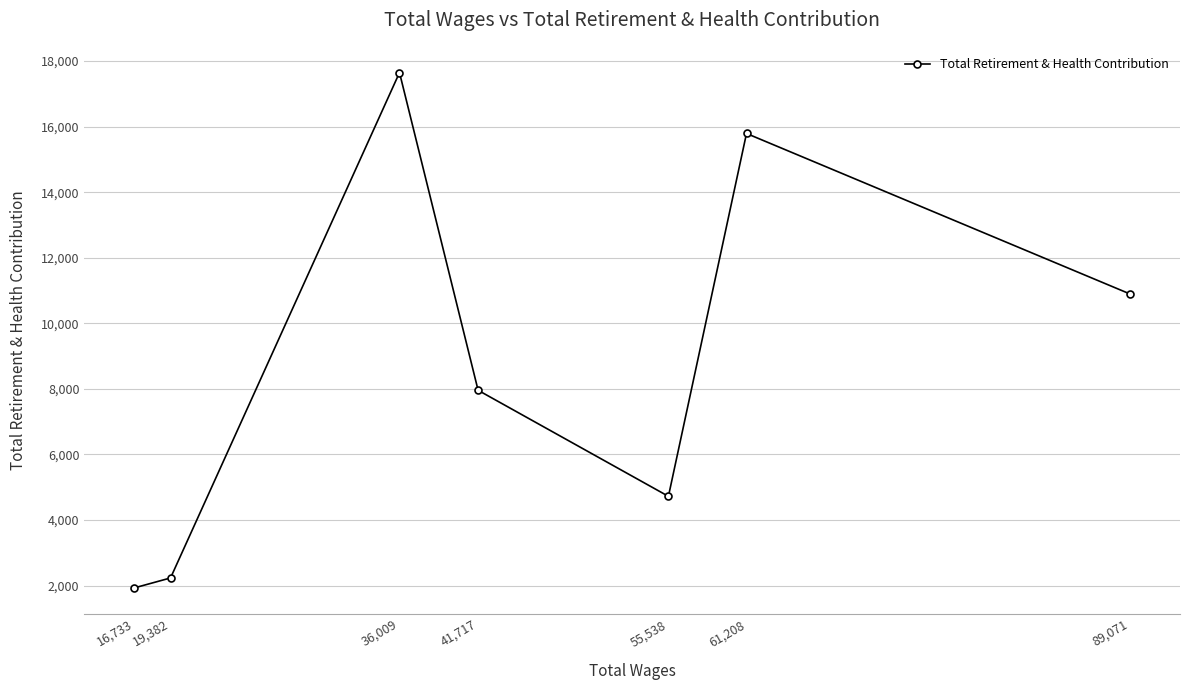

Where is the first local minimum?

55,538